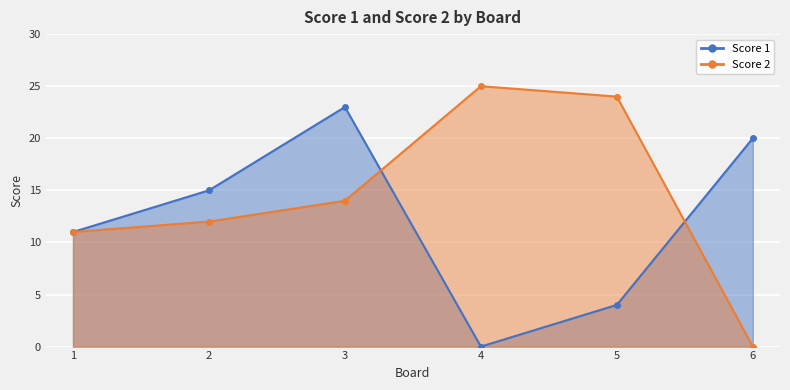

What is the average value of the Score 1 series?

12